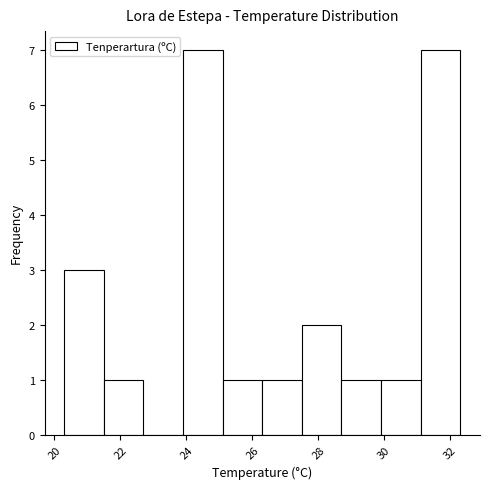

Reading left to right, transcribe this chart: for each bar, give the range it covers on the x-axis and its height. Neither the bar edges nor the heights are printed on the chart, so give them approximately, as read against the axes.

20.3 to 21.5: 3
21.5 to 22.7: 1
22.7 to 23.9: 0
23.9 to 25.1: 7
25.1 to 26.3: 1
26.3 to 27.5: 1
27.5 to 28.7: 2
28.7 to 29.9: 1
29.9 to 31.1: 1
31.1 to 32.3: 7